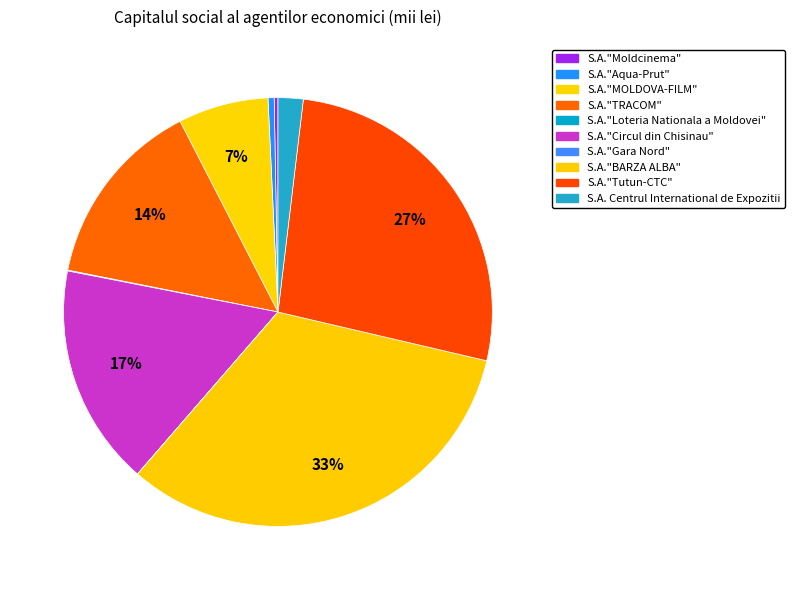

What is the largest slice in the pie chart?

S.A."BARZA ALBA"